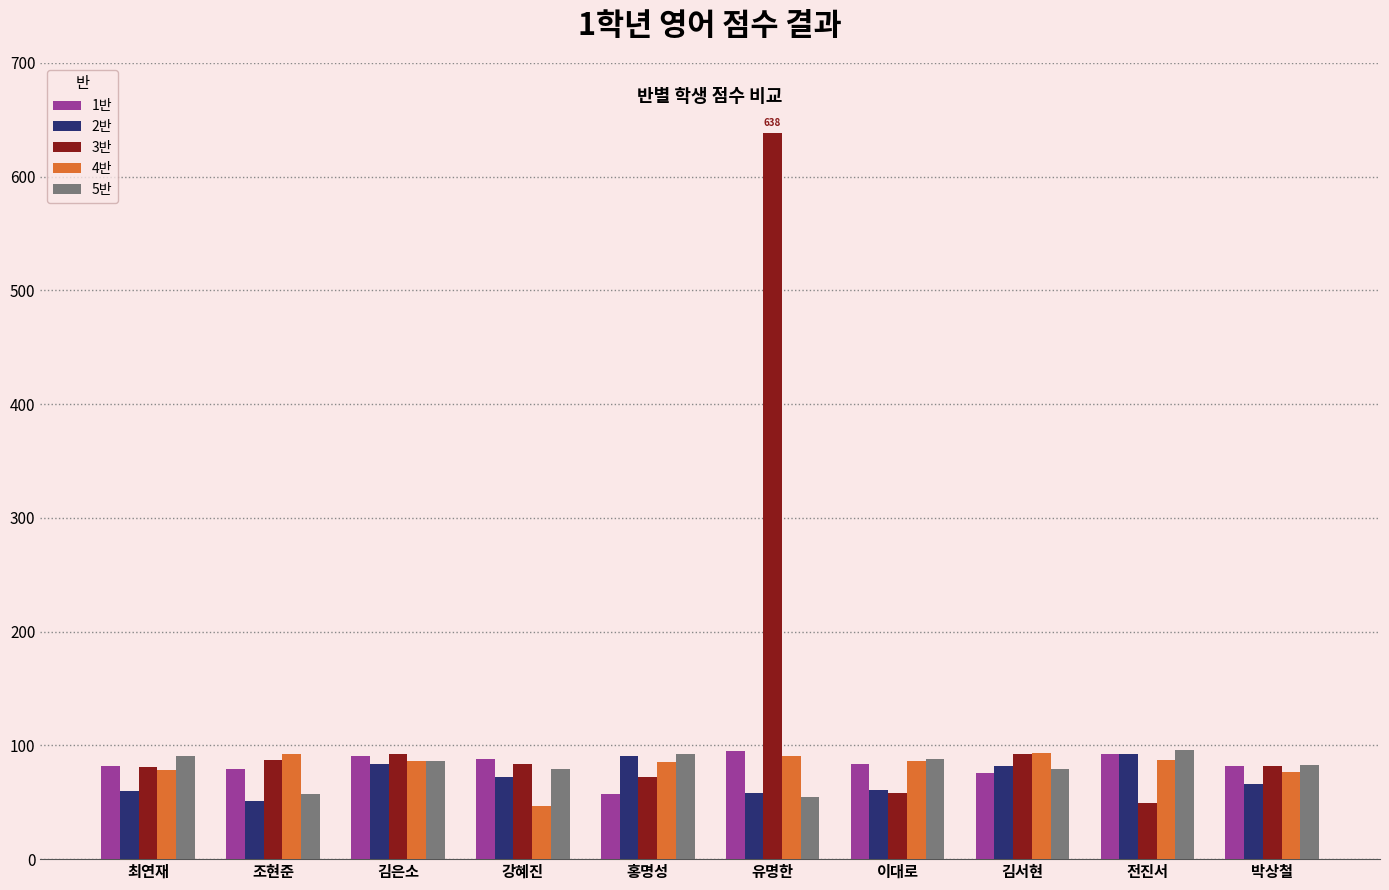

What is the minimum value for 2반?

51